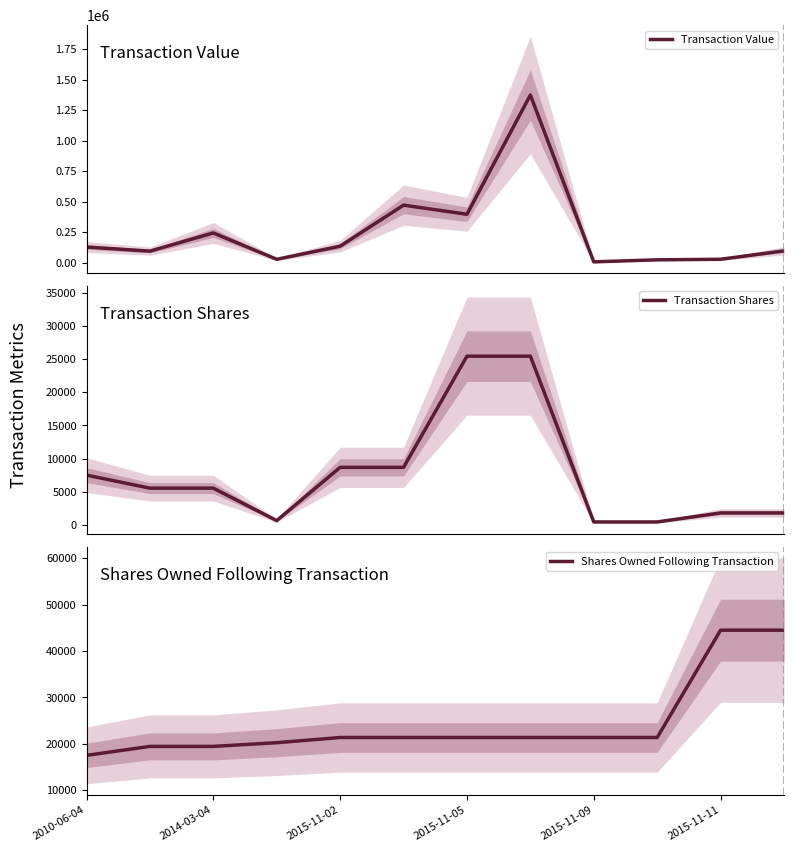

What is the maximum value for Transaction Value?

1374302